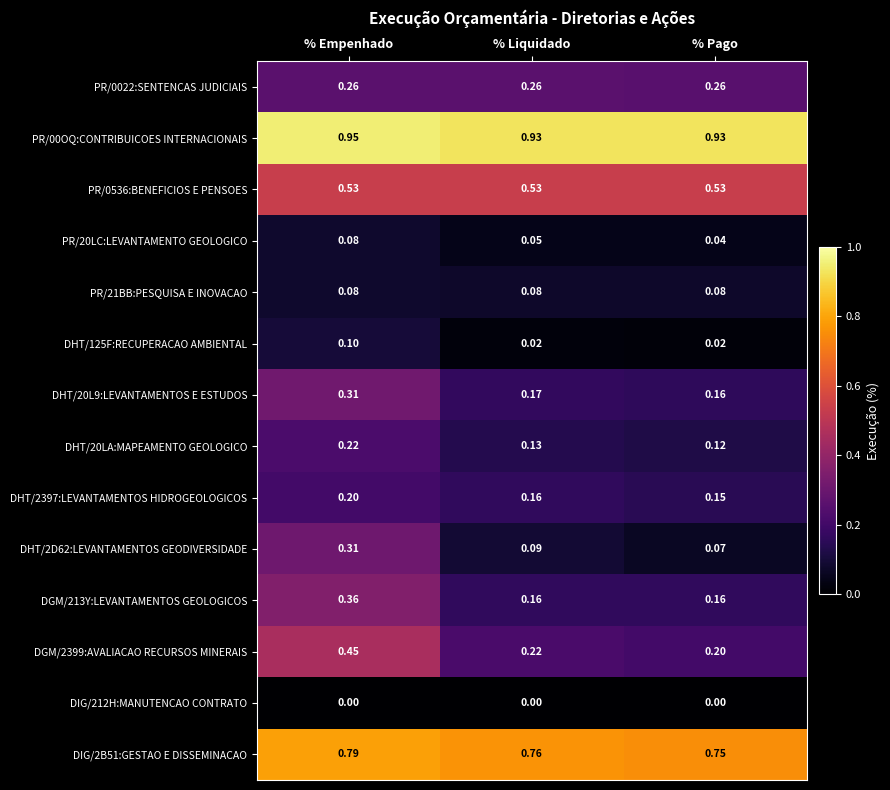

At which category is the sum across all series the highest?

% Empenhado